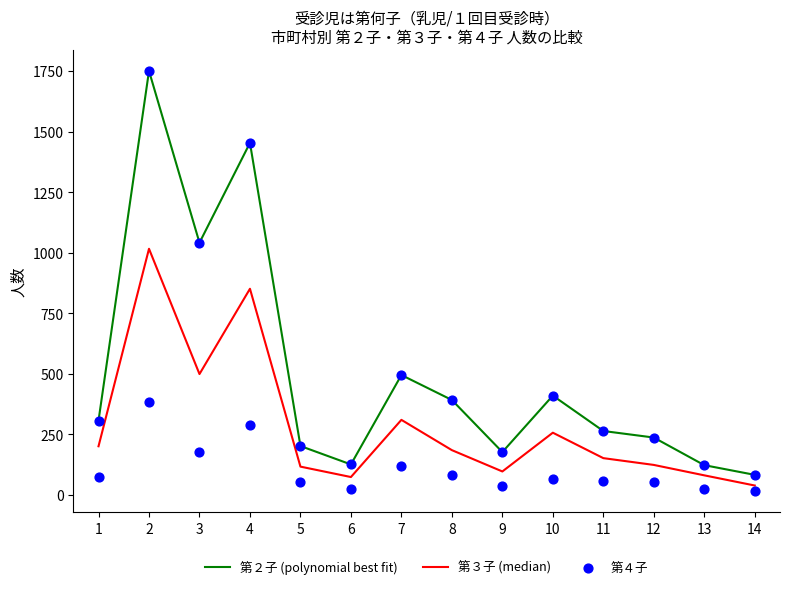

What are all the series names shown in the legend?

第２子 (polynomial best fit), 第３子 (median), 第４子